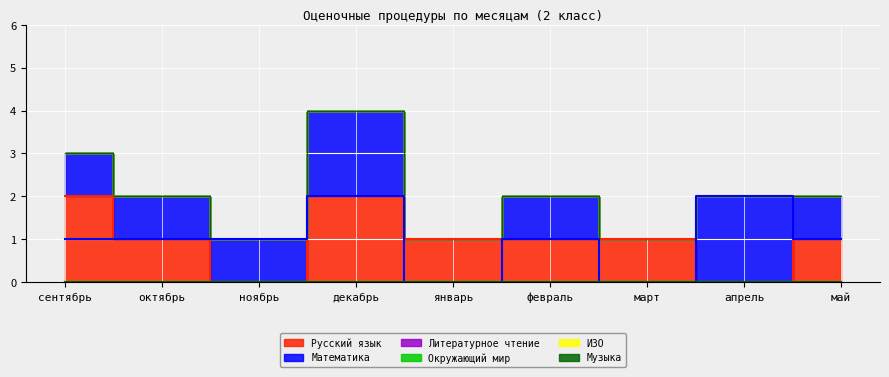

True or false: Литературное чтение and Окружающий мир intersect in this chart.

False